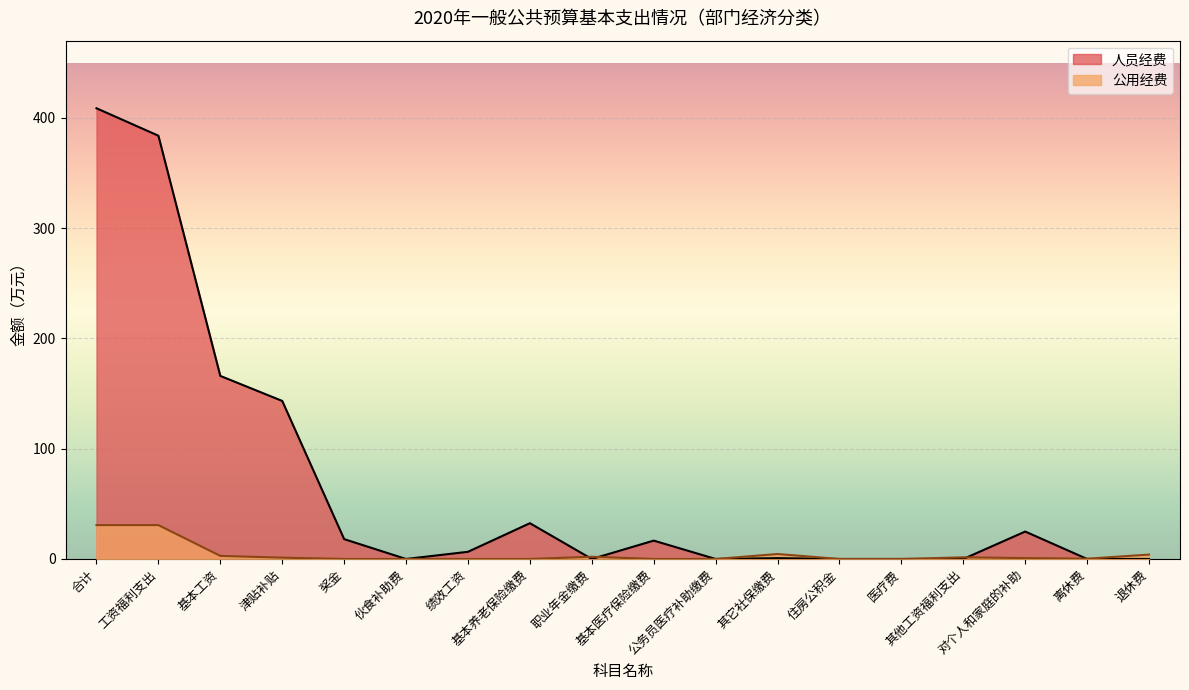

Reading left to right, extract all data points from this chart.

合计=408.7	工资福利支出=383.8	基本工资=166.0	津贴补贴=143.3	奖金=18.0	伙食补助费=0.0	绩效工资=6.5	基本养老保险缴费=32.4	职业年金缴费=0.0	基本医疗保险缴费=16.7	公务员医疗补助缴费=0.0	其它社保缴费=0.8	住房公积金=0.0	医疗费=0.0	其他工资福利支出=0.0	对个人和家庭的补助=24.9	离休费=0.0	退休费=0.0